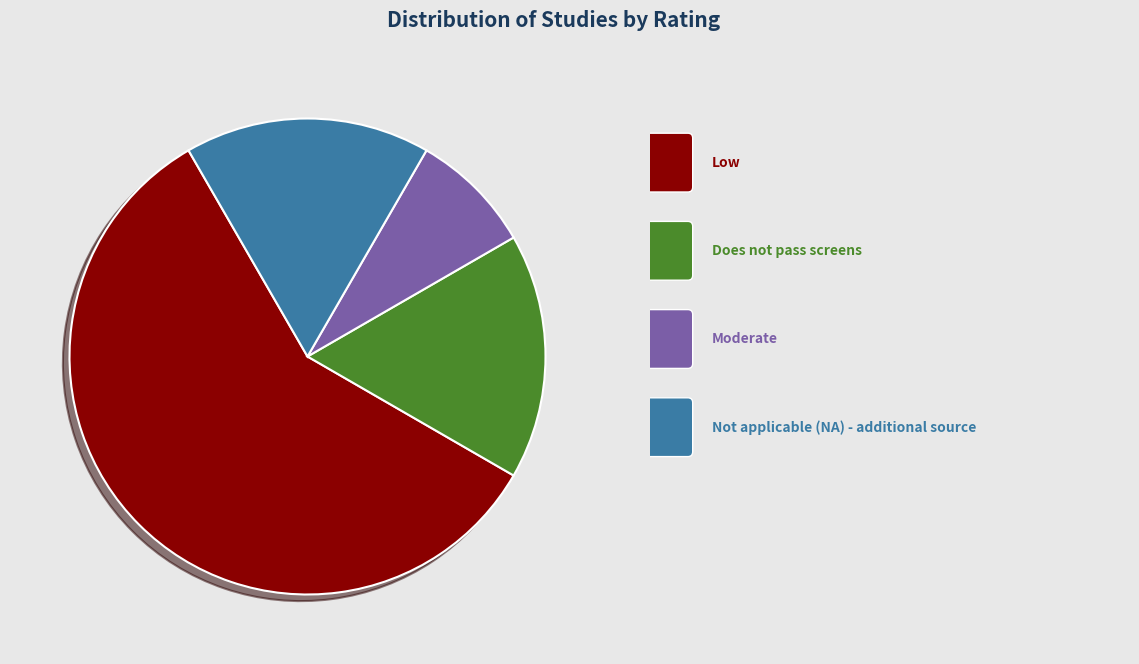

Does any single category account for the majority?

Yes